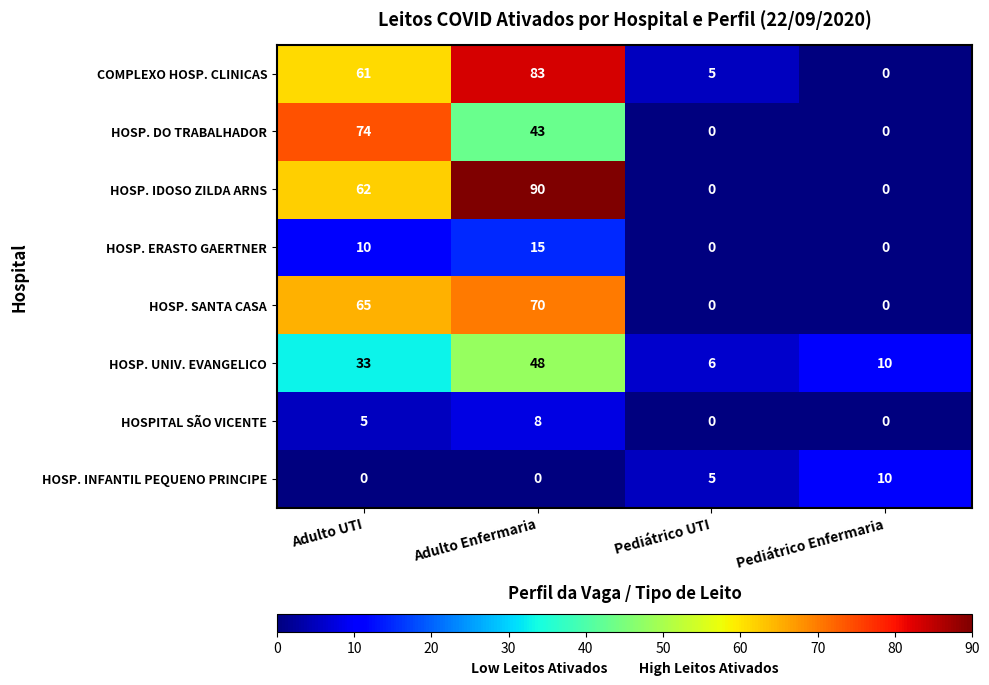

At which label does HOSP. UNIV. EVANGELICO reach its peak?

Adulto Enfermaria